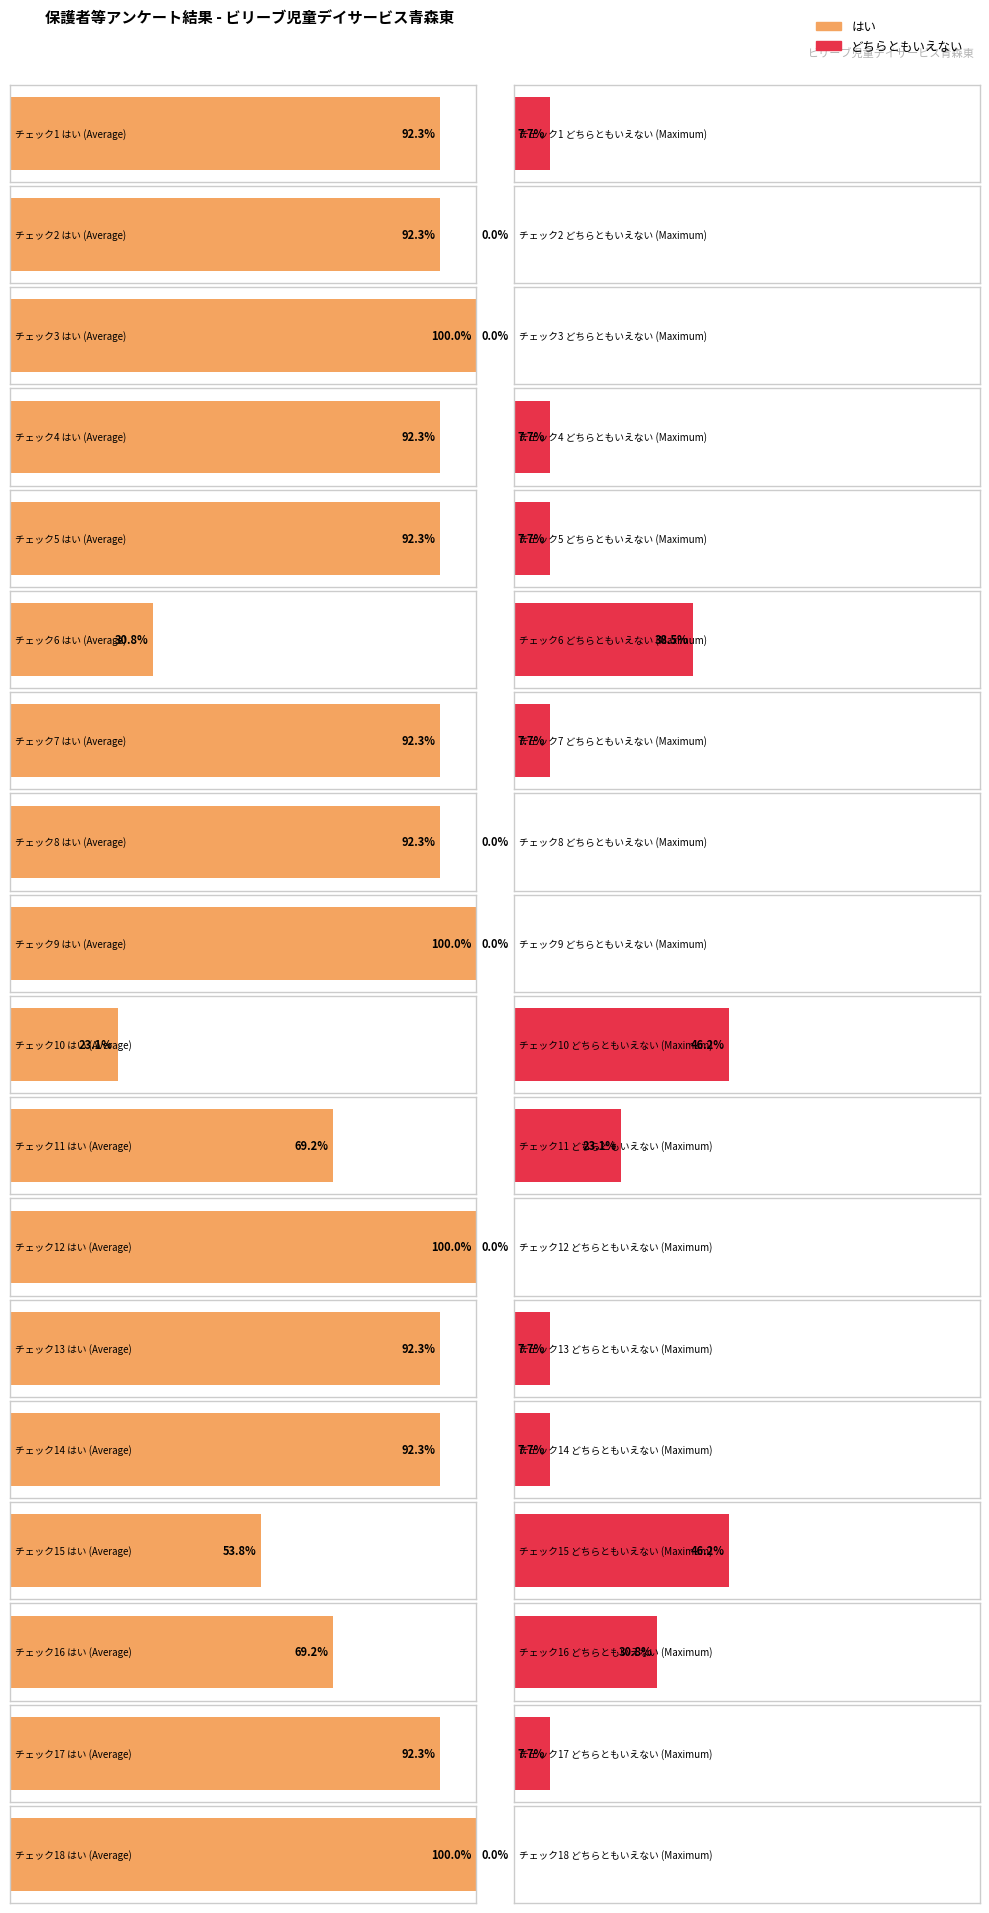

How many bars are there in each group?

2